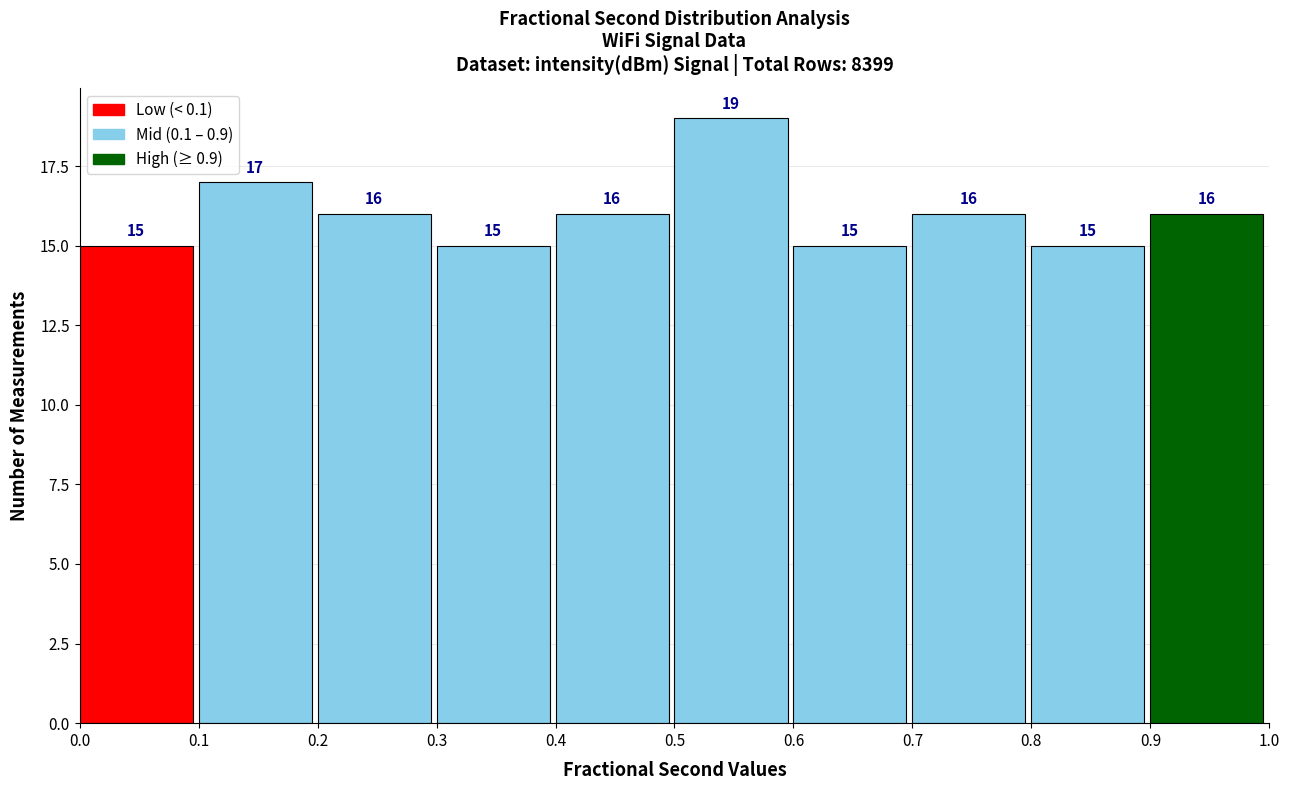

Reading left to right, list every bar in this chart as the range it spans on the x-axis followed by its height.

0.0 to 0.1: 15
0.1 to 0.2: 17
0.2 to 0.3: 16
0.3 to 0.4: 15
0.4 to 0.5: 16
0.5 to 0.6: 19
0.6 to 0.7: 15
0.7 to 0.8: 16
0.8 to 0.9: 15
0.9 to 1.0: 16